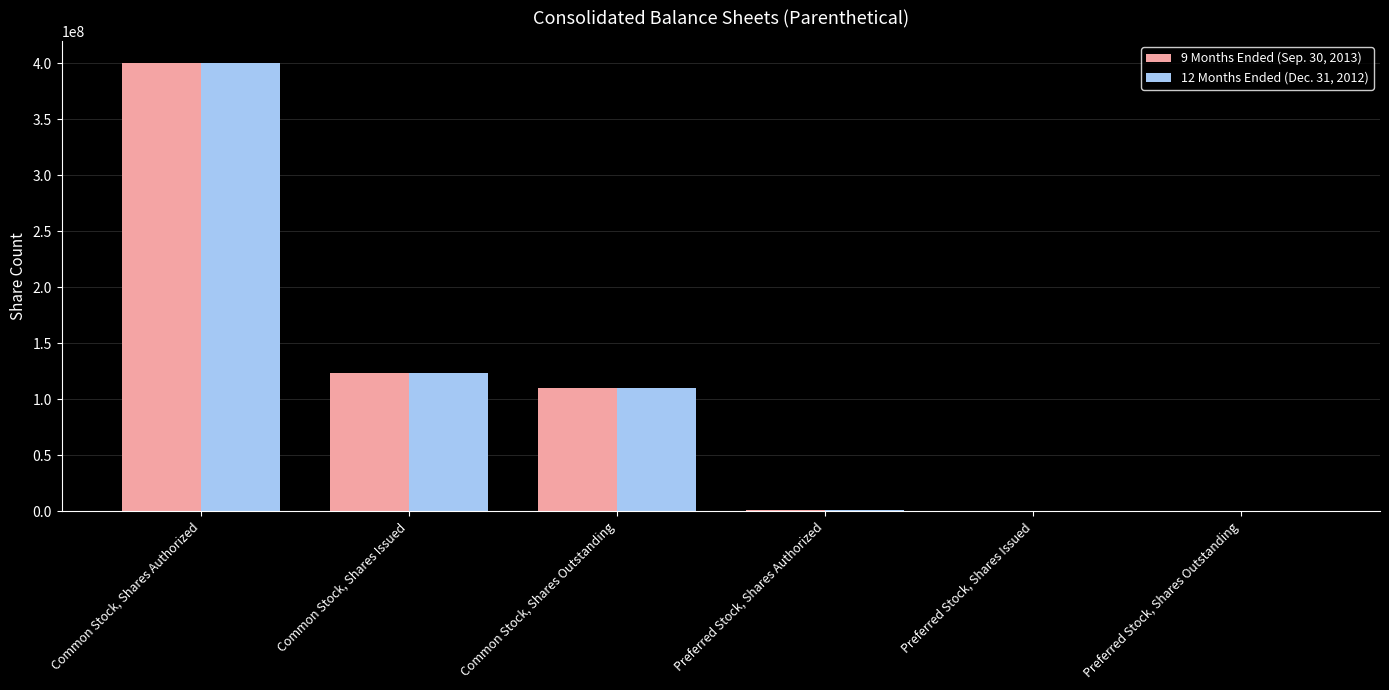

The value of 9 Months Ended (Sep. 30, 2013) at Common Stock, Shares Issued is 123352185. True or false?

True